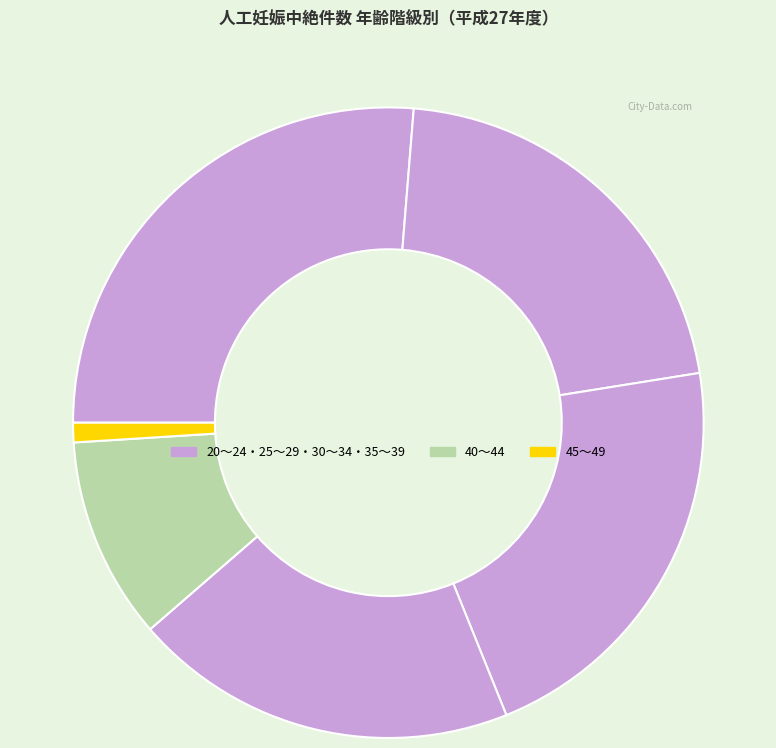

How many segments does this pie chart have?

6